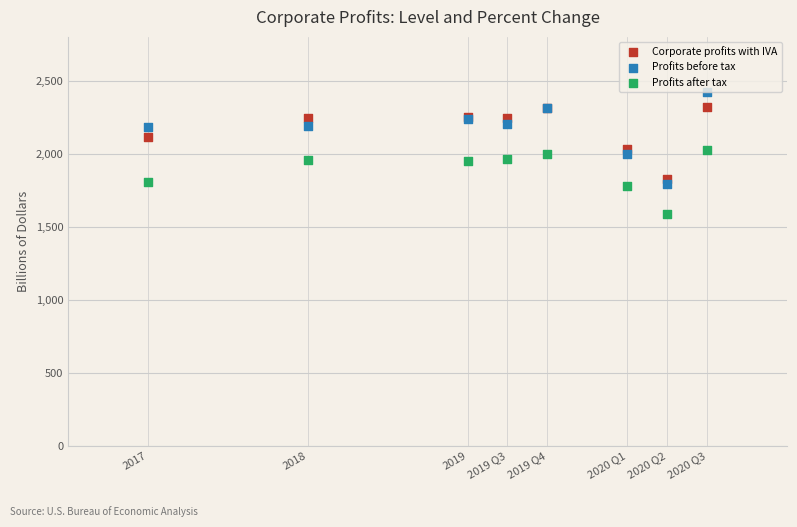

What is the X range (max minus min) for the scatter plot?

3.5